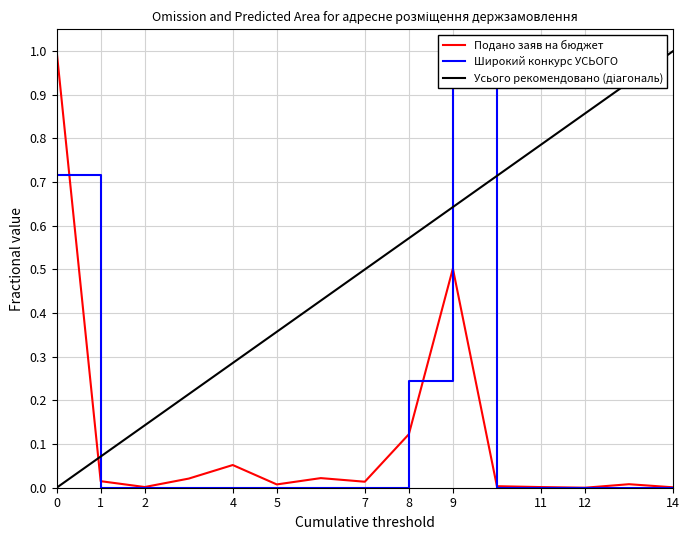

How many intersections are there between Подано заяв на бюджет and Усього рекомендовано (діагональ)?

1